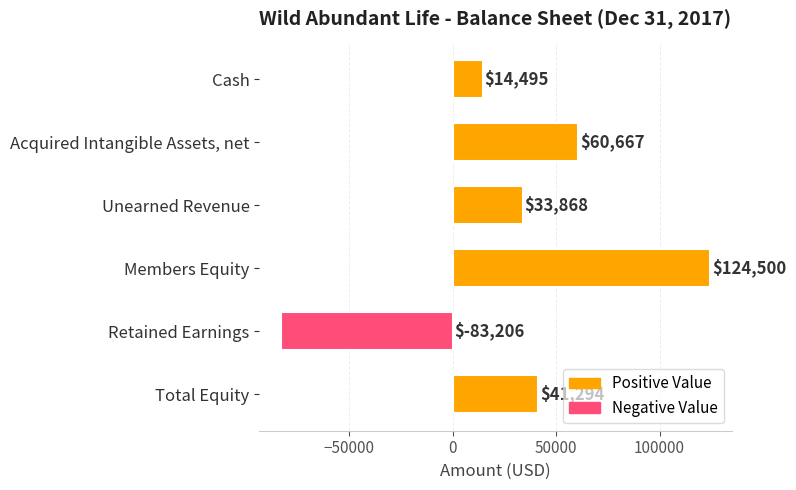

Reading top to bottom, transcribe all the data shown in this chart.

Cash=14495	Acquired Intangible Assets, net=60667	Unearned Revenue=33868	Members Equity=124500	Retained Earnings=-83206	Total Equity=41294